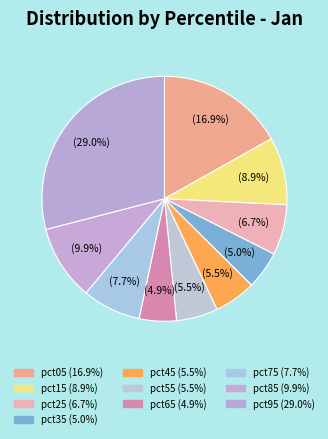

To the nearest percent, what is the combined percentage of pct15 and pct05?

26%